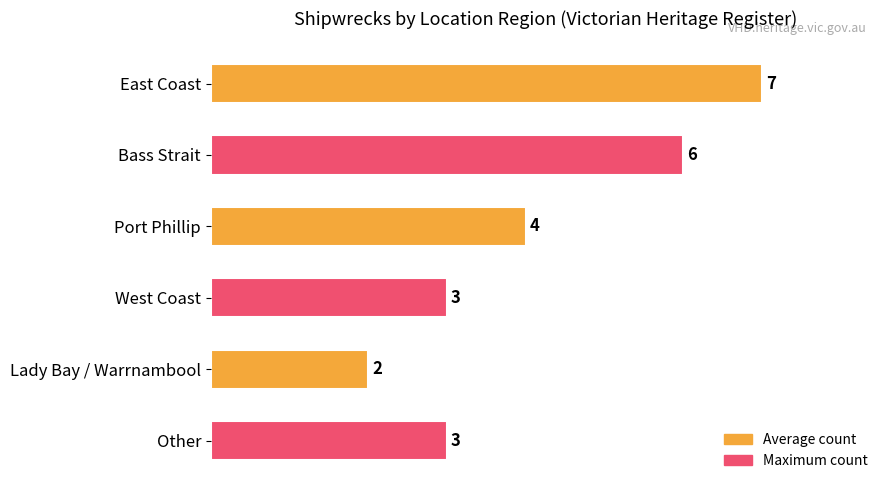

Approximately how many times larger is the value at Port Phillip compared to West Coast?

1.3